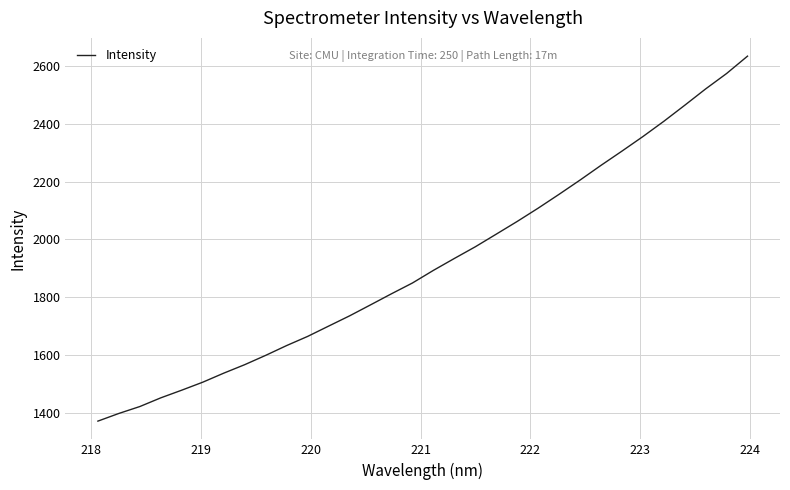

What is the greatest value displayed?

2634.4